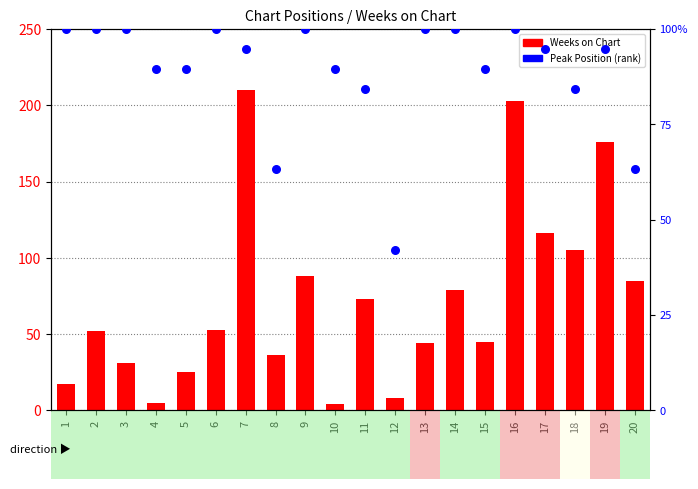

Which series contains the highest Y value?

Weeks on Chart